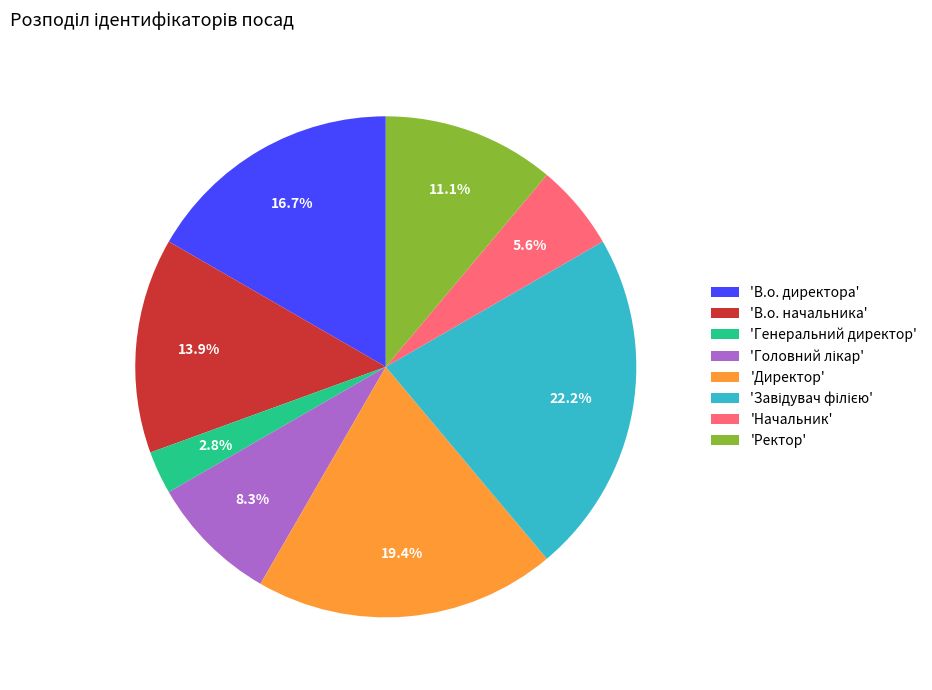

Which slice is the smallest?

'Генеральний директор'